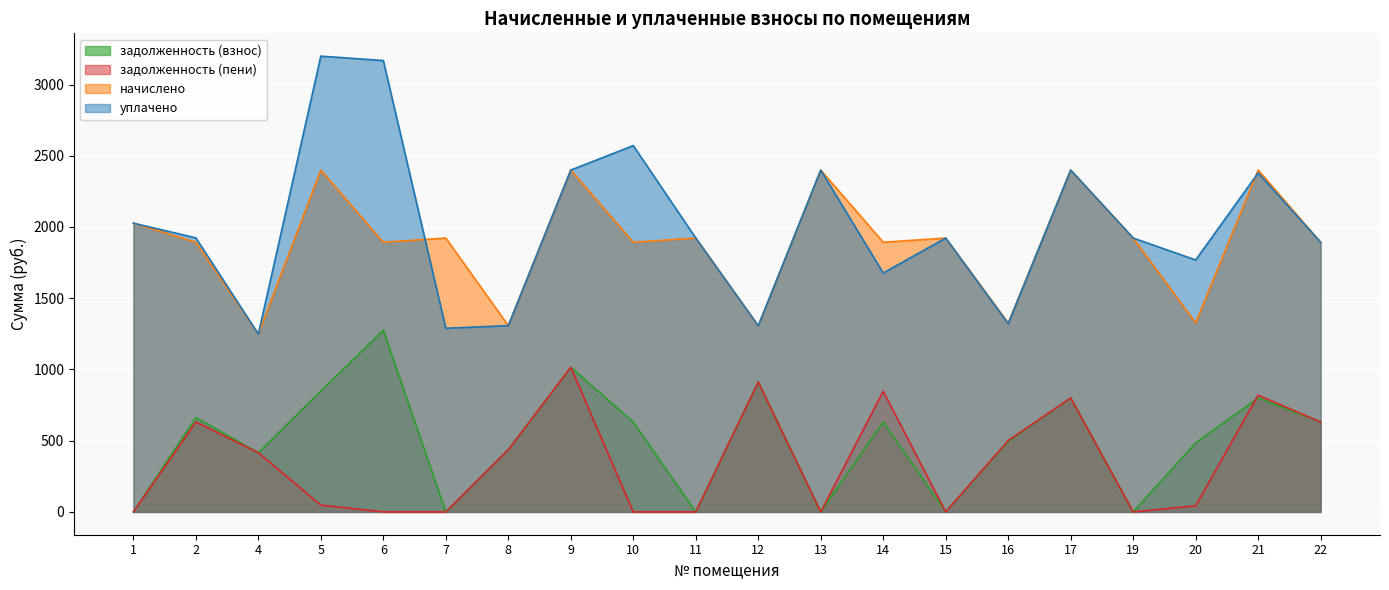

At 9, list the series in order from smallest to largest.

задолженность (взнос), задолженность (пени), начислено, уплачено